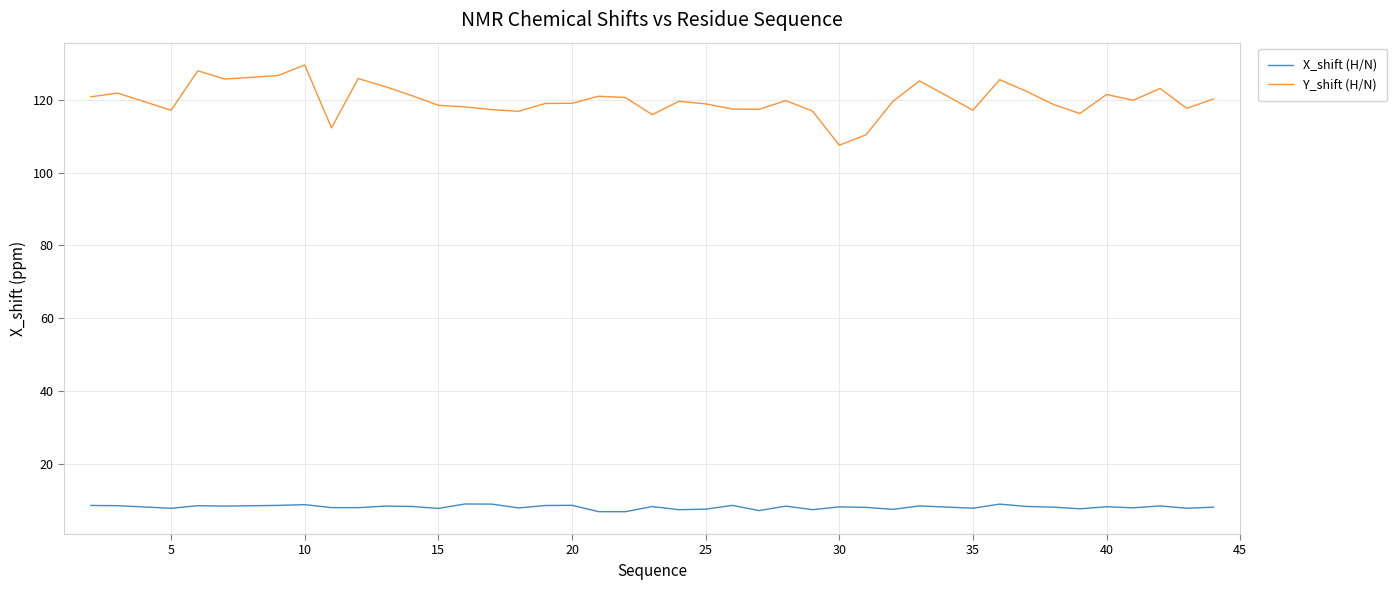

True or false: Y_shift (H/N) and X_shift (H/N) cross at least once.

False